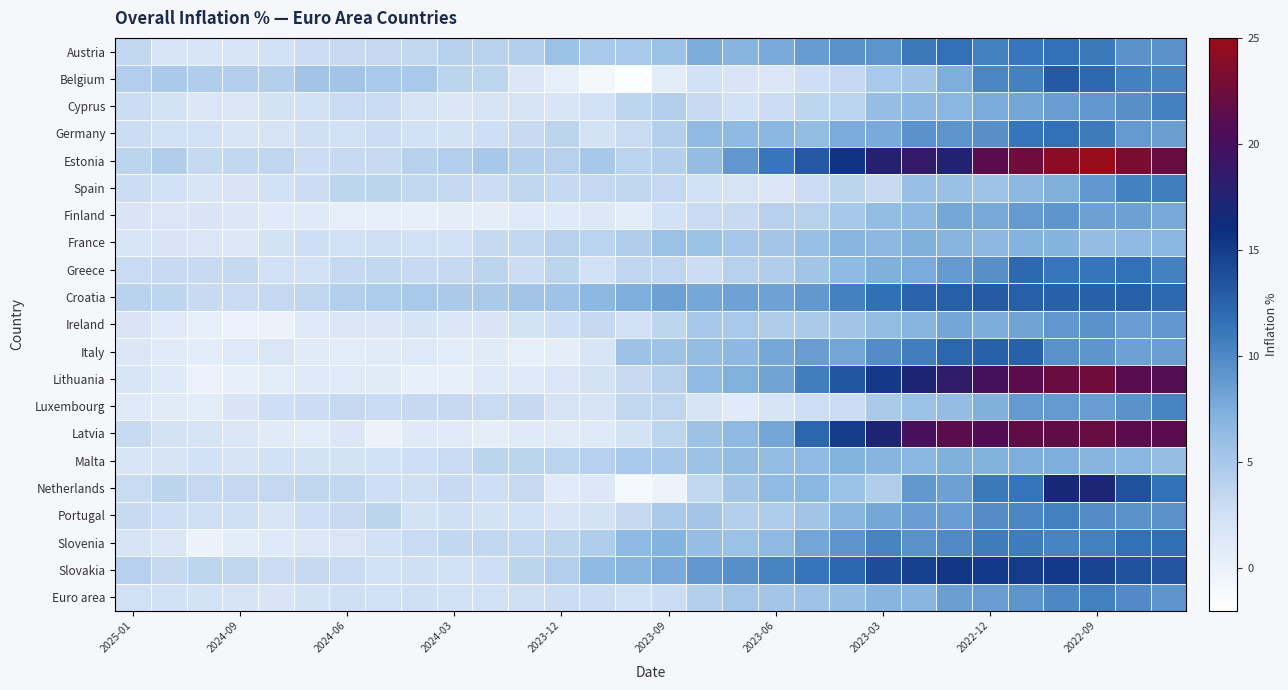

Reading right to left, transcribe all the data shown in this chart.

Austria: 9.4	9.3	11.0	11.6	11.2	10.5	11.6	11.0	9.2	9.4	8.7	7.8	7.0	7.5	5.8	4.9	4.9	5.7	4.3	4.0	4.1	3.4	3.3	3.1	2.9	2.4	1.8	1.8	1.9	3.4
Belgium: 10.4	10.5	12.1	13.1	10.5	10.2	7.4	5.4	4.9	3.3	2.7	1.6	1.7	2.4	0.7	-1.7	-0.8	0.5	1.5	3.6	3.8	4.9	4.9	5.4	5.4	4.3	4.3	4.5	4.8	4.4
Cyprus: 10.6	9.6	9.0	8.6	8.1	7.6	6.8	6.7	6.1	3.9	3.6	2.8	2.4	3.1	4.3	3.6	2.4	1.9	2.1	2.1	1.6	2.1	3.0	3.0	2.4	2.2	1.6	1.6	2.2	2.9
Germany: 8.5	8.8	10.9	11.6	11.3	9.6	9.2	9.3	7.8	7.6	6.3	6.8	6.5	6.4	4.3	3.0	2.3	3.8	3.1	2.7	2.3	2.4	2.8	2.5	2.6	2.0	1.8	2.4	2.4	2.8
Estonia: 22.0	23.2	25.2	24.1	22.5	21.4	17.5	18.6	17.8	15.6	13.2	11.2	9.0	6.2	4.3	3.9	5.0	4.1	4.3	5.0	4.4	4.1	3.1	3.1	2.8	3.5	3.4	3.2	4.5	3.8
Spain: 10.7	10.5	9.0	7.3	6.7	5.5	5.9	6.0	3.1	3.8	2.9	1.6	2.1	2.4	3.3	3.5	3.3	3.3	3.5	2.9	3.3	3.4	3.8	3.6	2.9	2.4	1.7	1.8	2.4	2.8
Finland: 7.9	8.4	8.4	9.1	8.8	7.9	8.0	6.7	6.3	5.0	4.1	4.2	3.1	3.0	2.4	0.7	1.3	1.1	1.1	0.6	0.6	0.4	0.5	0.5	1.1	1.0	1.5	1.7	1.6	1.7
France: 6.8	6.6	6.2	7.1	7.1	6.7	7.0	7.3	6.7	6.9	6.0	5.3	5.1	5.7	5.7	4.5	3.9	4.1	3.4	3.2	2.4	2.4	2.6	2.5	2.7	2.2	1.4	1.6	1.7	1.8
Greece: 10.5	11.6	11.3	11.2	12.1	9.5	8.8	7.6	7.3	6.5	5.4	4.5	4.1	2.8	3.5	3.5	2.4	3.8	2.9	3.7	3.2	3.1	3.4	3.2	2.4	2.5	3.2	3.1	3.1	3.0
Croatia: 12.1	12.7	12.6	12.6	12.7	13.0	12.7	12.5	11.7	10.5	8.9	8.3	8.3	8.0	8.4	7.4	6.7	5.5	5.4	4.8	4.8	4.9	4.7	4.3	3.5	3.3	3.0	3.1	3.6	4.0
Ireland: 9.0	8.6	9.4	9.0	8.2	7.5	8.1	7.0	6.3	5.4	4.8	4.6	4.9	5.0	3.6	2.5	3.2	2.7	2.3	1.7	1.6	2.0	1.5	1.5	1.1	0.0	0.1	0.5	1.0	1.7
Italy: 8.5	8.4	9.1	9.4	12.6	12.6	12.3	10.7	9.8	8.1	8.6	8.0	6.7	6.3	5.5	5.6	1.8	0.6	0.5	0.9	0.8	1.2	0.9	0.8	0.9	1.6	1.2	0.7	1.0	1.5
Lithuania: 20.9	21.1	22.5	22.1	21.4	20.0	18.5	17.2	15.2	13.3	10.7	8.2	7.2	6.4	4.1	3.1	2.3	1.6	1.1	1.1	0.4	0.4	0.9	1.0	1.1	0.8	0.4	0.1	1.1	1.9
Luxembourg: 10.3	9.3	8.6	8.8	8.8	7.3	6.2	5.8	4.8	2.9	2.7	2.0	1.0	2.0	3.5	3.4	2.1	2.1	3.2	3.0	3.2	3.2	3.0	3.2	2.8	2.7	1.7	0.8	0.9	1.1
Latvia: 21.3	21.4	22.0	21.7	21.7	20.7	21.4	20.1	17.2	15.0	12.3	8.1	6.6	5.6	3.6	2.3	1.1	0.9	1.1	0.6	1.0	1.1	0.0	1.5	0.8	0.9	1.6	2.1	2.3	3.1
Malta: 6.1	6.8	7.0	7.4	7.4	7.2	7.3	6.8	7.0	7.1	6.4	6.3	6.2	5.6	5.0	4.9	4.2	3.9	3.7	3.7	3.0	2.7	2.4	2.3	2.2	2.4	2.1	2.4	2.1	1.8
Netherlands: 11.6	13.7	17.1	16.8	11.3	11.0	8.4	8.9	4.5	5.8	6.8	6.4	5.3	3.4	-0.3	-1.0	1.4	1.0	3.1	2.7	3.1	2.6	2.7	3.4	3.5	3.3	3.3	3.3	3.8	3.0
Portugal: 9.4	9.3	9.8	10.6	10.2	9.8	8.6	8.6	8.0	6.9	5.4	4.7	4.3	5.3	4.8	3.2	2.2	1.9	2.5	2.3	2.6	2.3	3.8	3.1	2.7	1.8	2.6	2.6	2.7	3.1
Slovenia: 11.7	11.5	10.6	10.3	10.8	10.8	9.9	9.4	10.4	9.2	8.1	6.6	5.7	6.1	7.1	6.6	4.5	3.8	3.4	3.4	3.4	3.0	2.5	1.6	1.4	1.1	0.7	0.0	1.6	2.0
Slovakia: 13.4	13.6	14.5	15.1	15.0	15.1	15.4	14.8	14.0	12.3	11.3	10.3	9.6	9.0	7.8	6.9	6.6	4.4	3.8	2.7	2.4	2.6	2.4	3.0	3.2	2.9	3.5	3.6	3.2	4.2
Euro area: 9.1	9.9	10.6	10.1	9.2	8.6	8.5	6.9	7.0	6.1	5.5	5.3	5.2	4.3	2.9	2.4	2.9	2.8	2.6	2.4	2.4	2.6	2.5	2.6	2.2	1.7	2.0	2.2	2.4	2.5